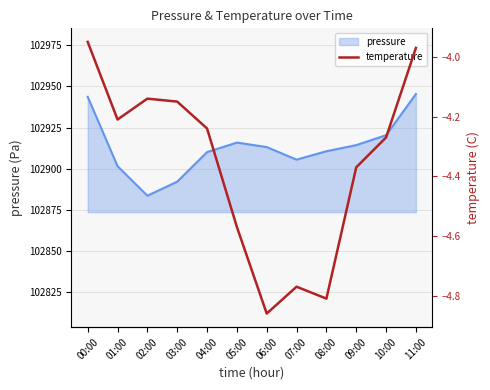

Count the number of categories in the chart.

12